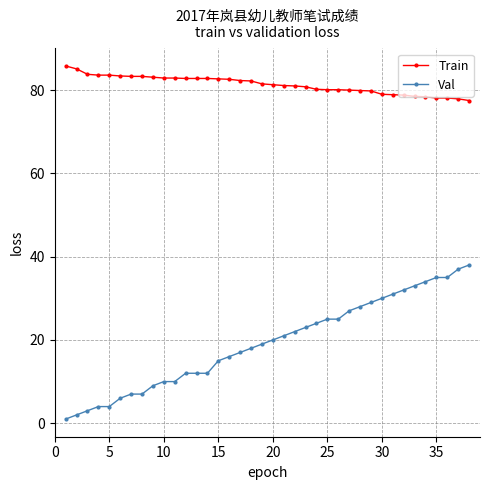

What is the average value of the Val series?

19.3